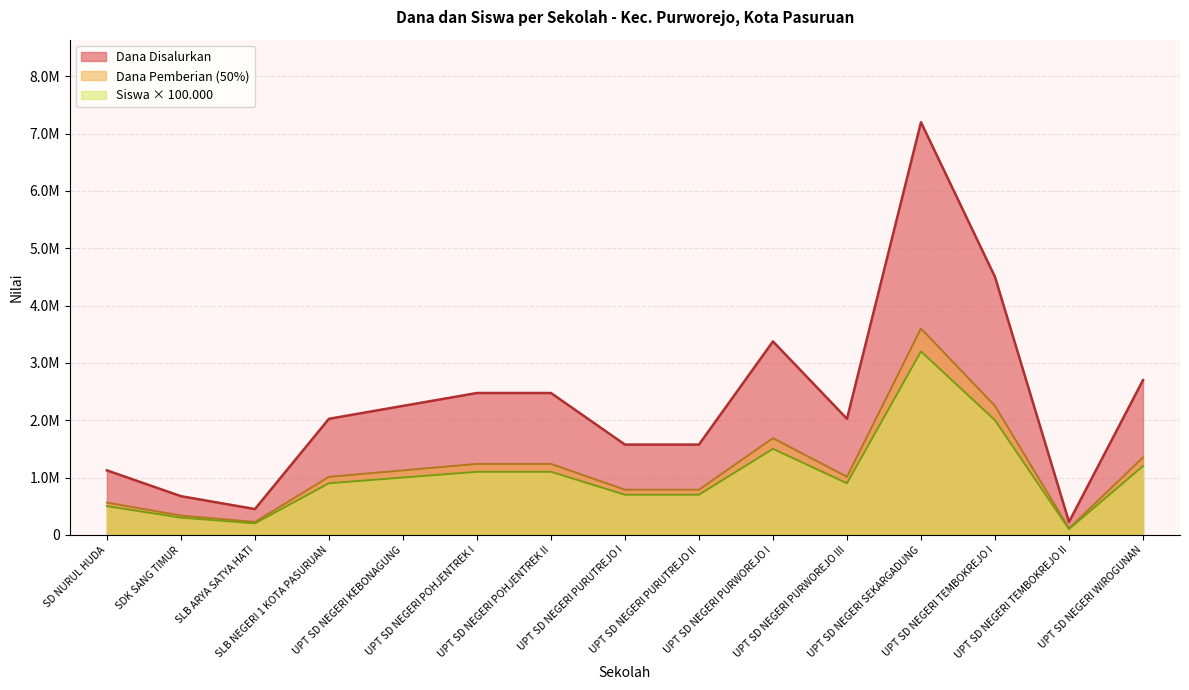

What is the label of the 12th point from the left?

UPT SD NEGERI SEKARGADUNG